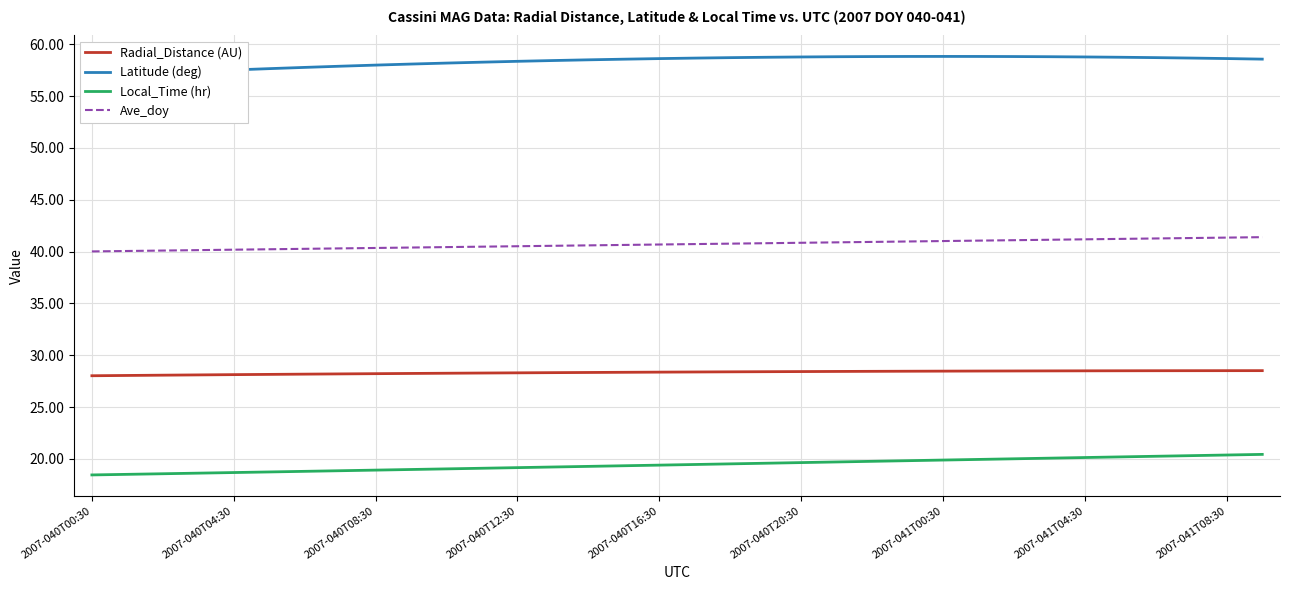

What is the maximum value for Ave_doy?

41.4